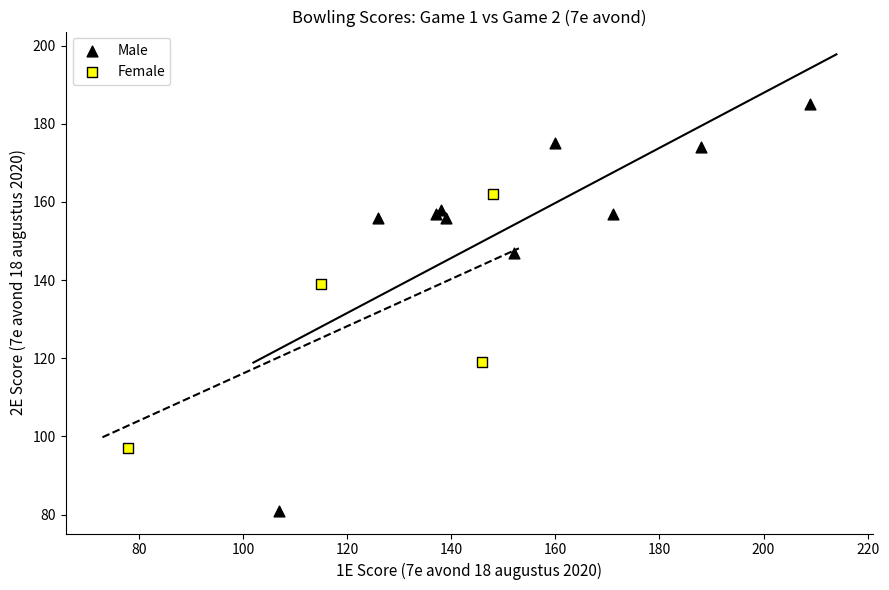

Which series reaches the maximum Y coordinate?

Male